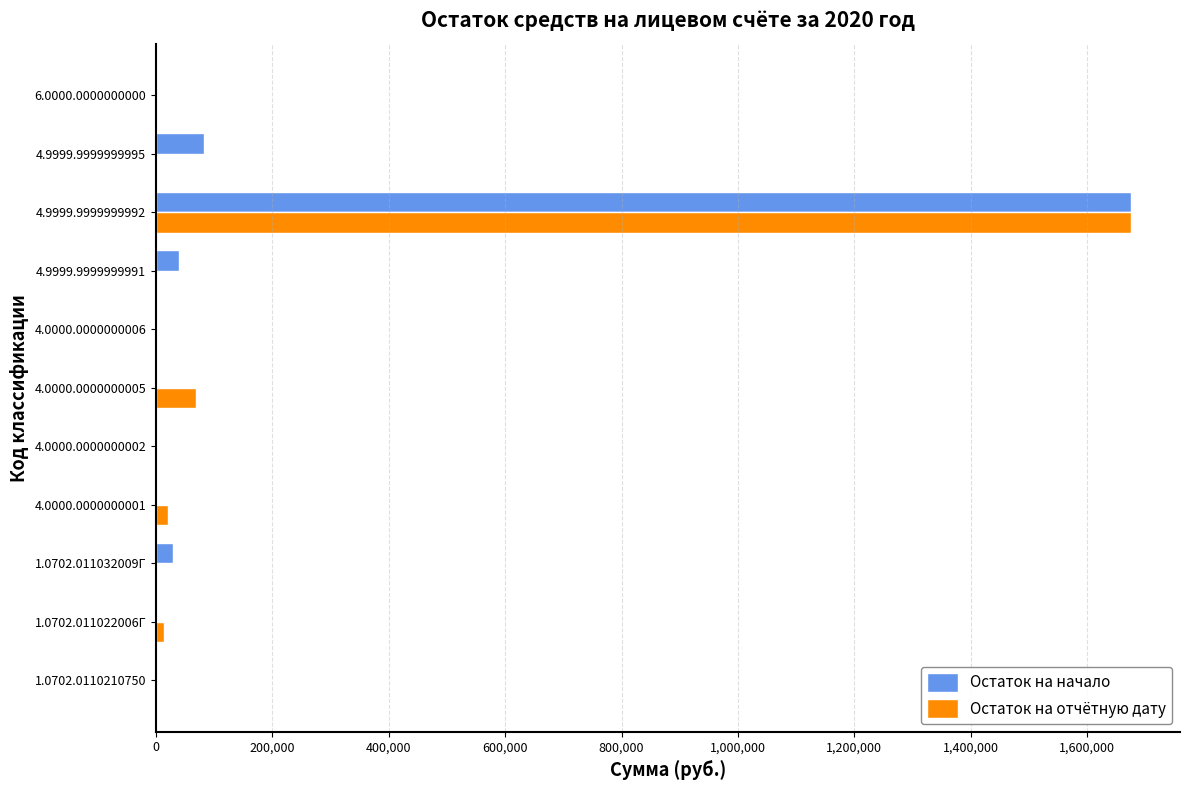

At which category is the sum across all series the highest?

4.9999.9999999992